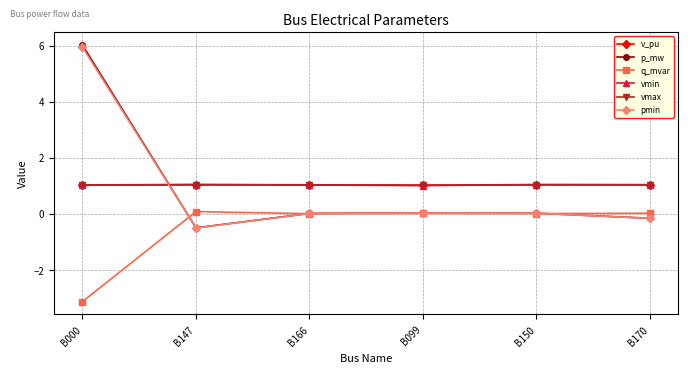

What is the total value across all series at B150?

3.2